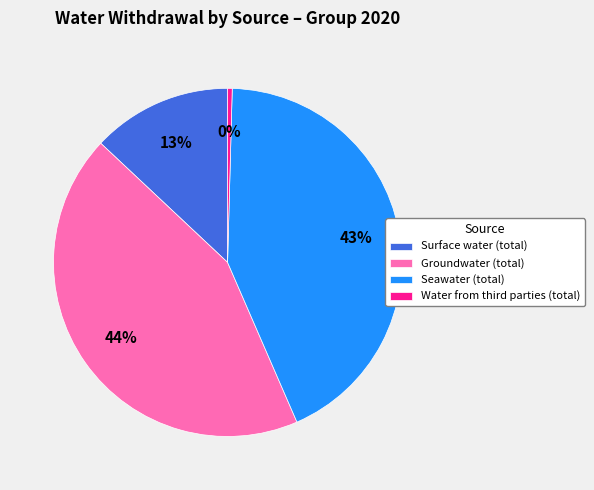

Is there any slice that represents more than half of the pie?

No